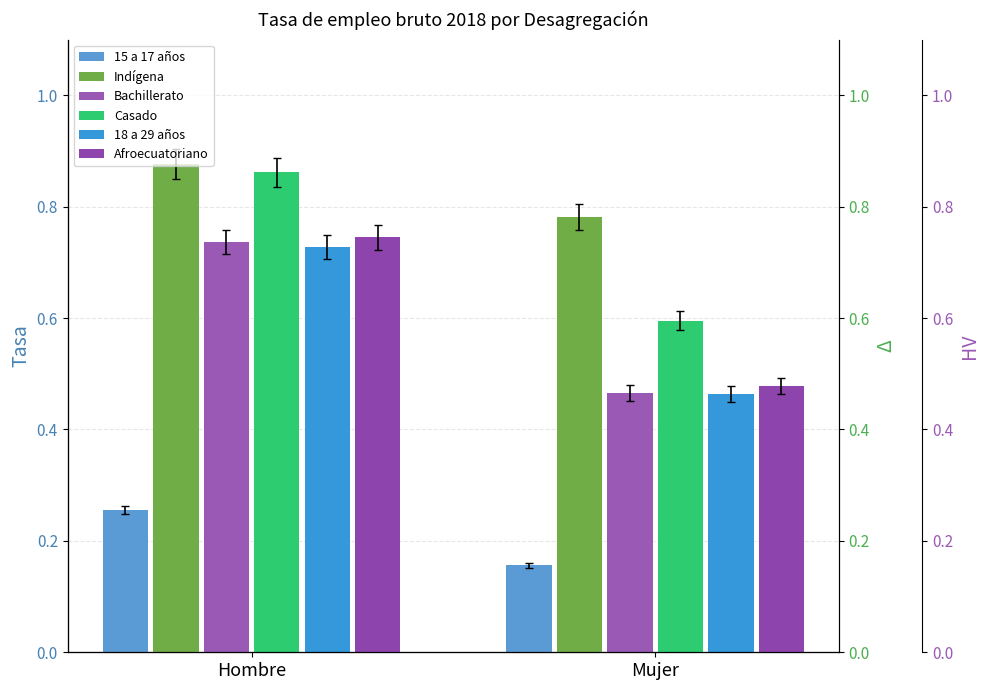

Which series changed the most between Hombre and Mujer?

Bachillerato